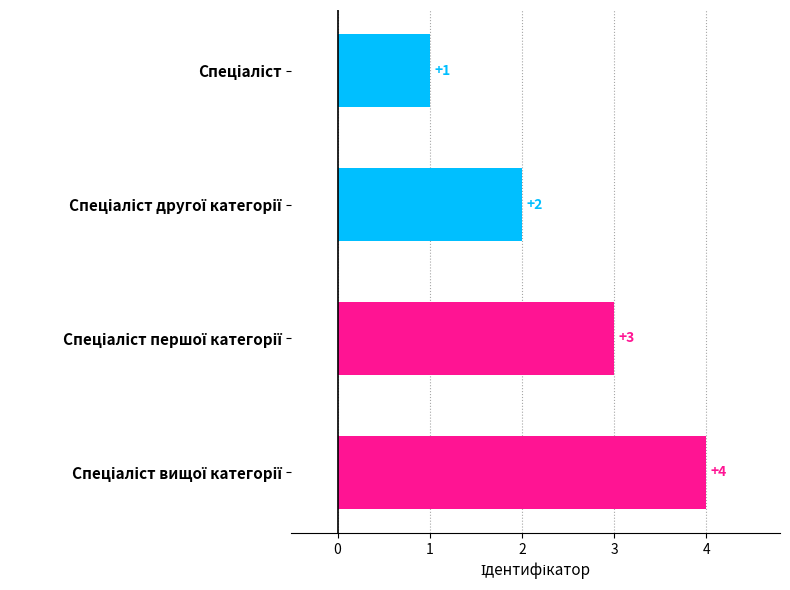

What is the difference between the maximum and minimum values?

3